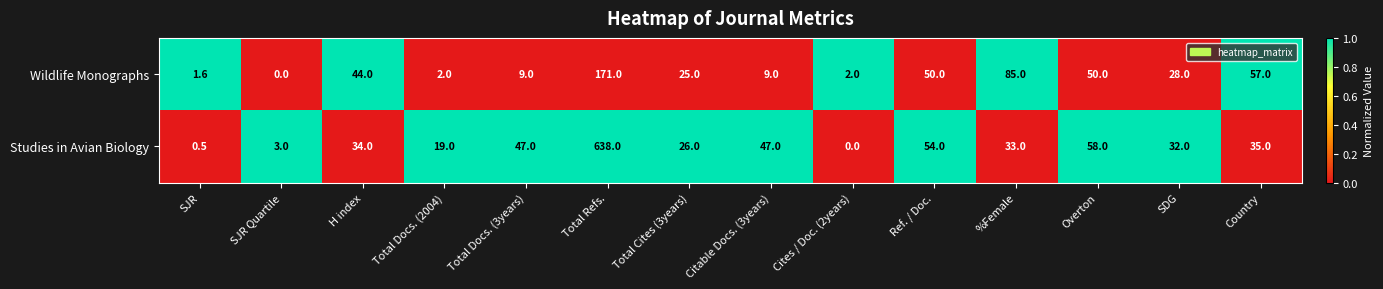

At how many categories does at least one series exceed 0?

14